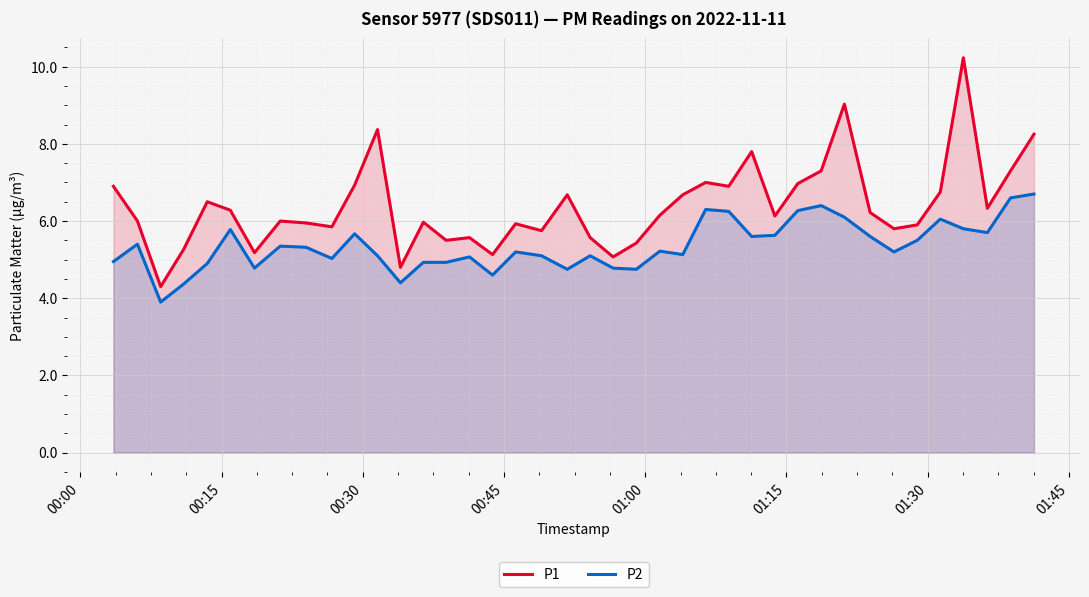

List the series in order of their overall mean, lowest first.

P2, P1